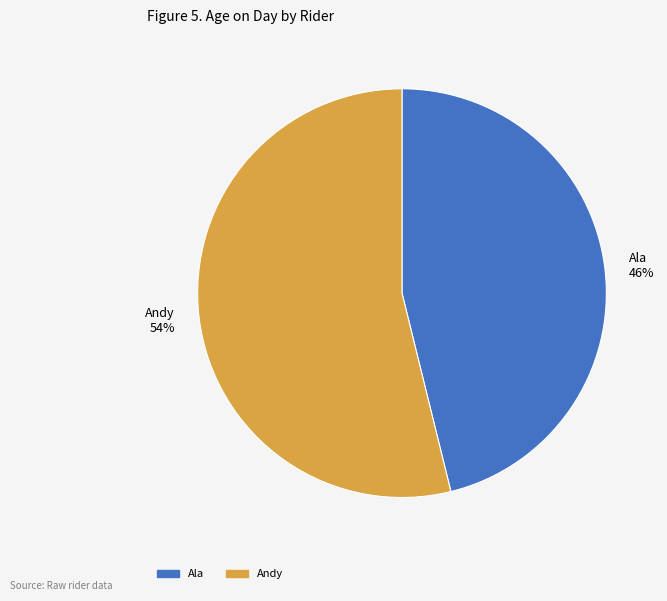

What percentage is the Ala slice, to the nearest percent?

46%